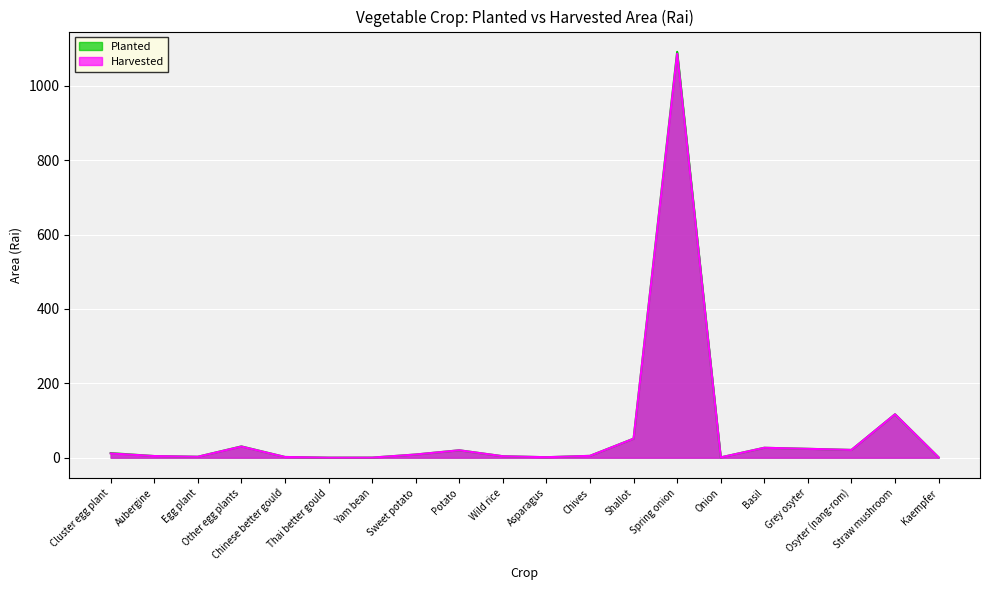

How many data points in Planted are above 8?

10